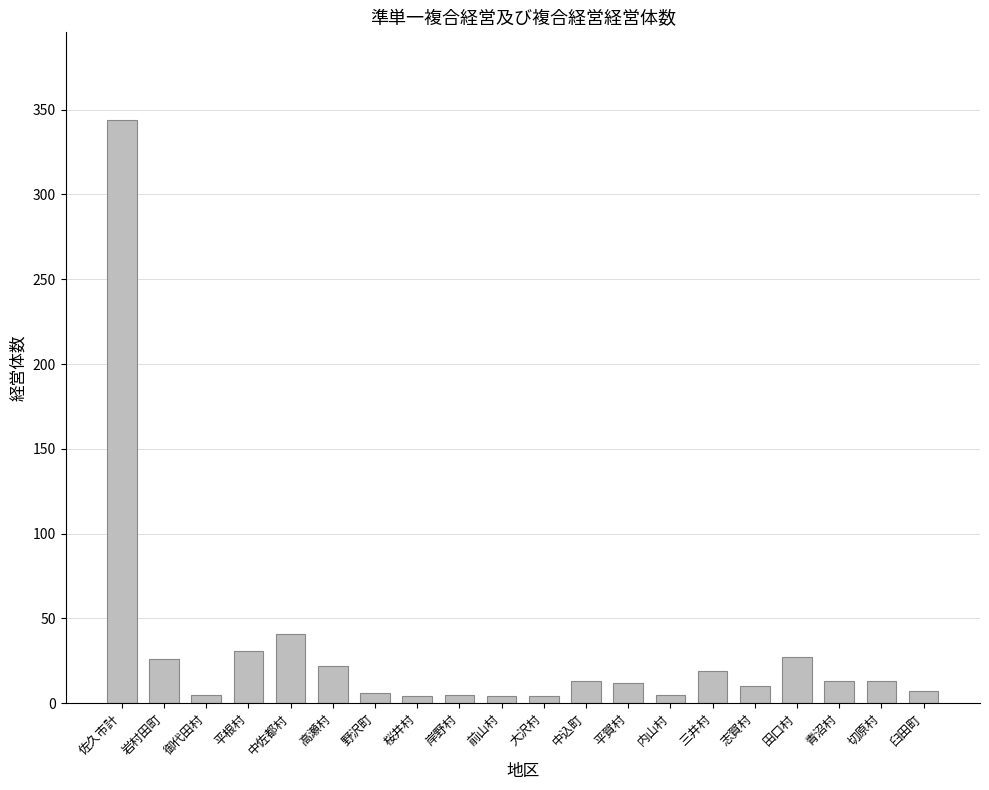

What is the difference between the maximum and minimum values?

340